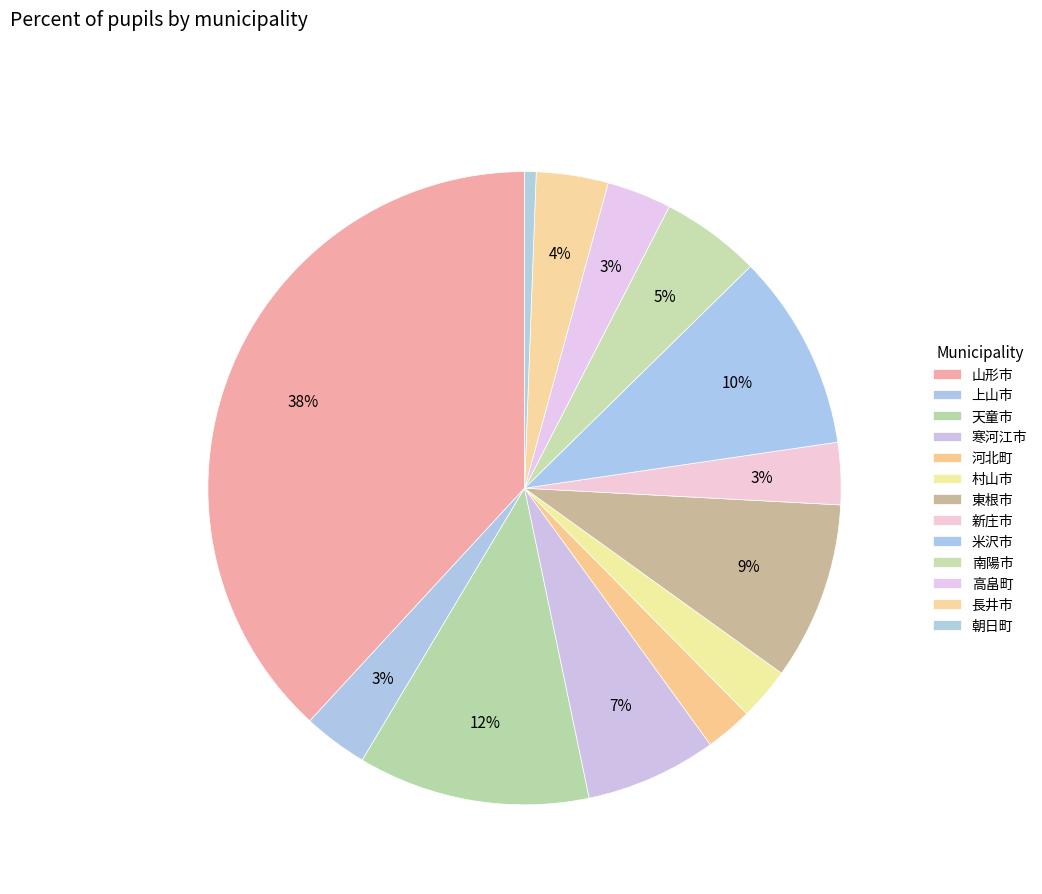

Is it true that 長井市 is 4% of the pie?

True